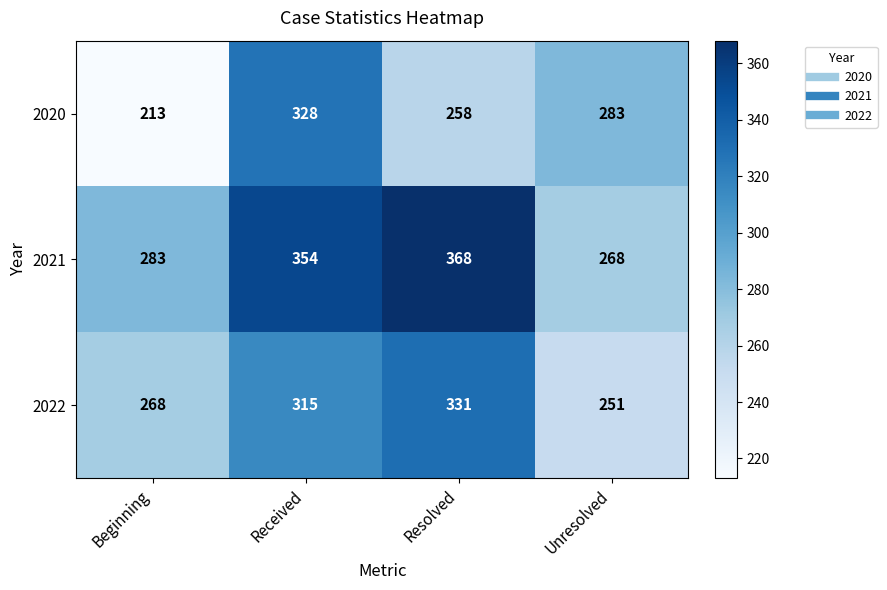

What is the total value across all series at Unresolved?

802